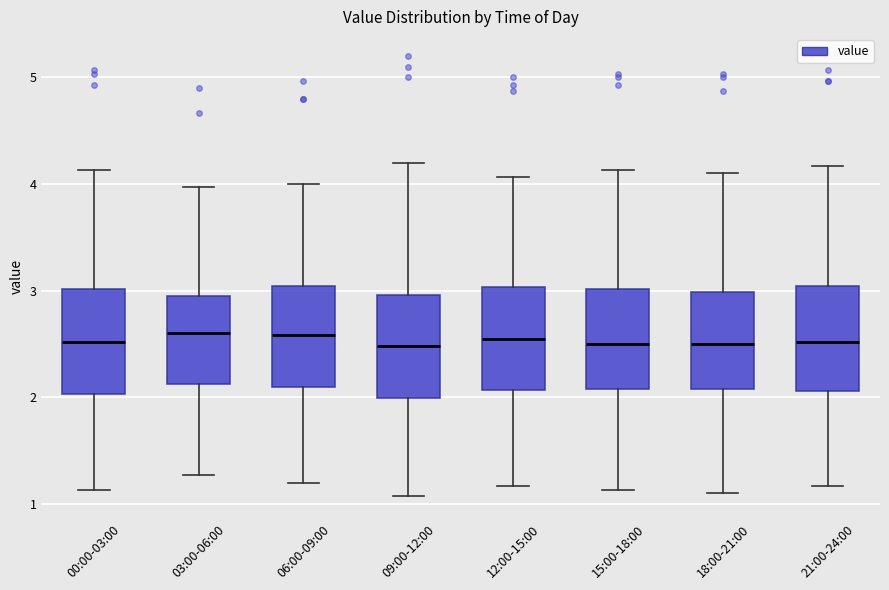

Reading left to right, read every box against the y-axis: the position of its median line, the range the box covers, and the ends of its whiskers. The values are not printed on the chart, so give them approximately, as read against the axis.

00:00-03:00: median 2.5, box 2.0 to 3.0, whiskers 1.1 to 4.1
03:00-06:00: median 2.6, box 2.1 to 2.9, whiskers 1.3 to 4.0
06:00-09:00: median 2.6, box 2.1 to 3.0, whiskers 1.2 to 4.0
09:00-12:00: median 2.5, box 2.0 to 3.0, whiskers 1.1 to 4.2
12:00-15:00: median 2.6, box 2.1 to 3.0, whiskers 1.2 to 4.1
15:00-18:00: median 2.5, box 2.1 to 3.0, whiskers 1.1 to 4.1
18:00-21:00: median 2.5, box 2.1 to 3.0, whiskers 1.1 to 4.1
21:00-24:00: median 2.5, box 2.1 to 3.0, whiskers 1.2 to 4.2